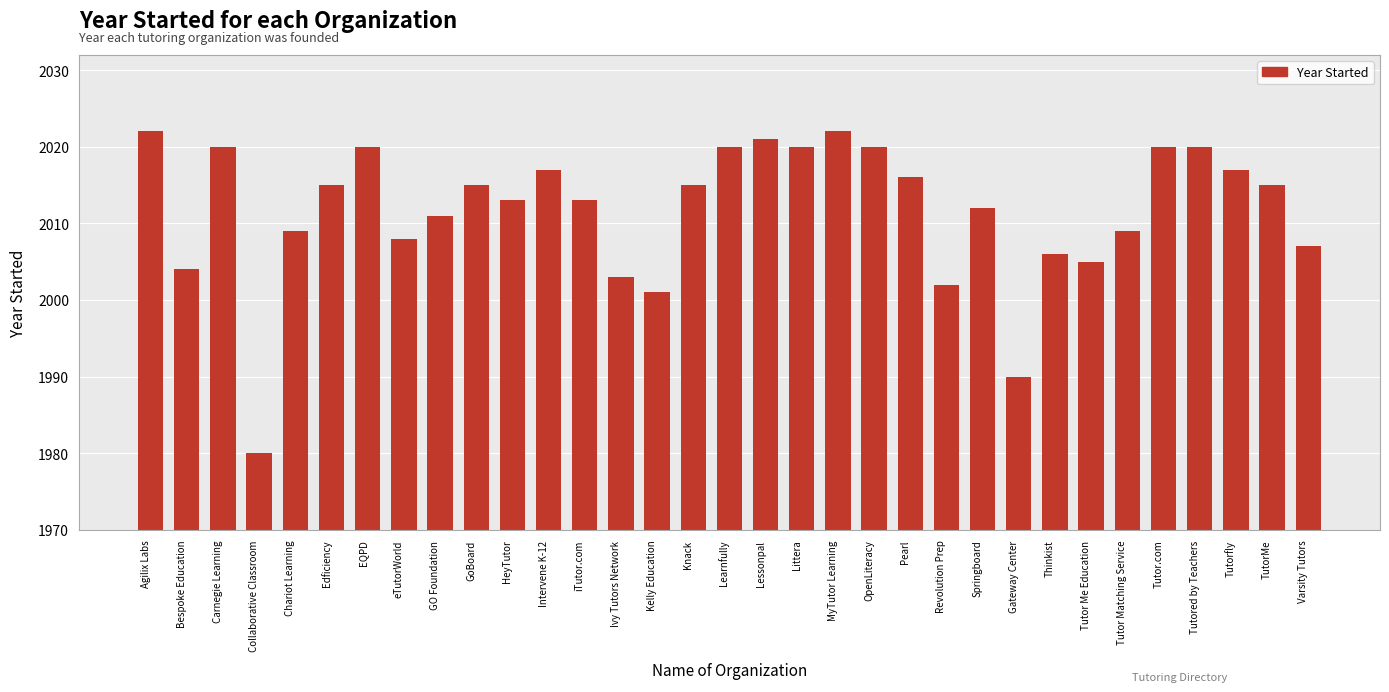

Which category has the lowest value across all series?

Collaborative Classroom